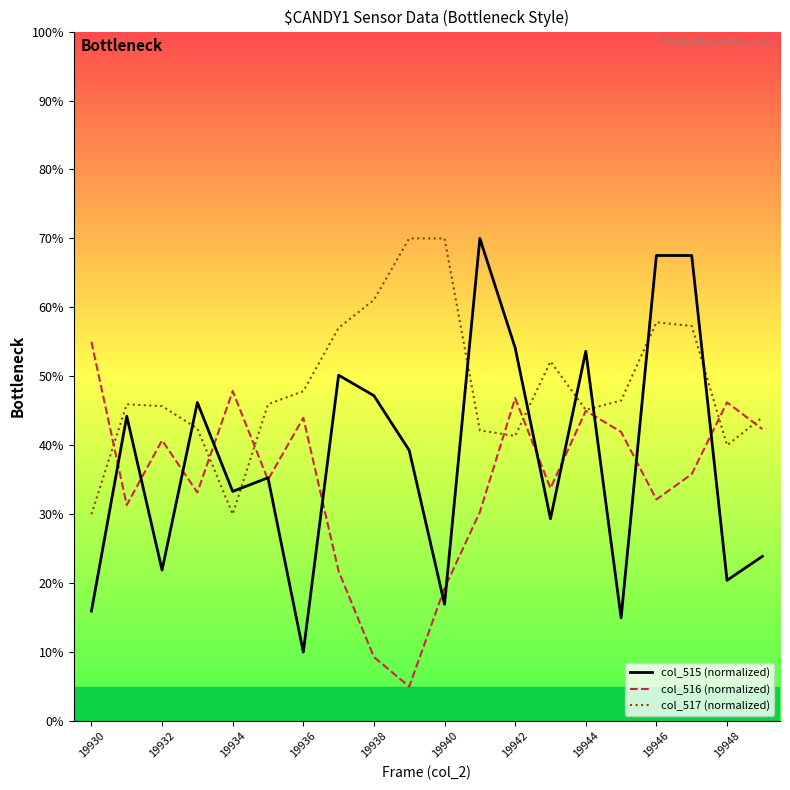

What is the minimum value shown in the chart?

5.0